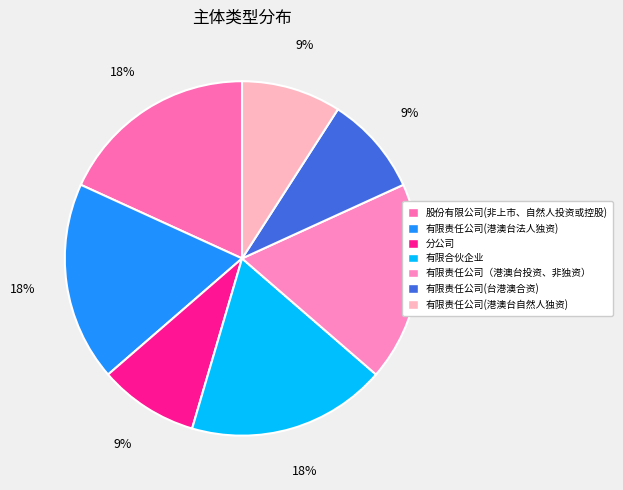

What is the ratio of the value at 股份有限公司(非上市、自然人投资或控股) to the value at 有限责任公司（港澳台投资、非独资）?

1.0